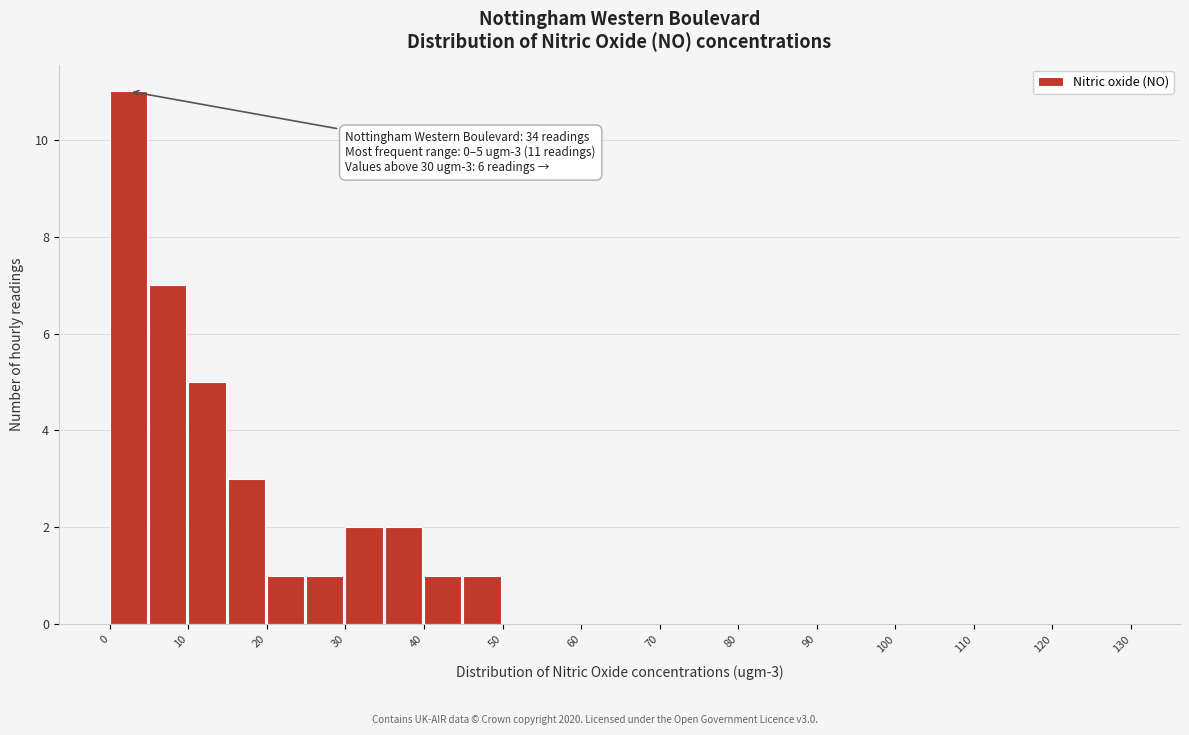

Which range on the x-axis has the tallest bar?

0 to 5